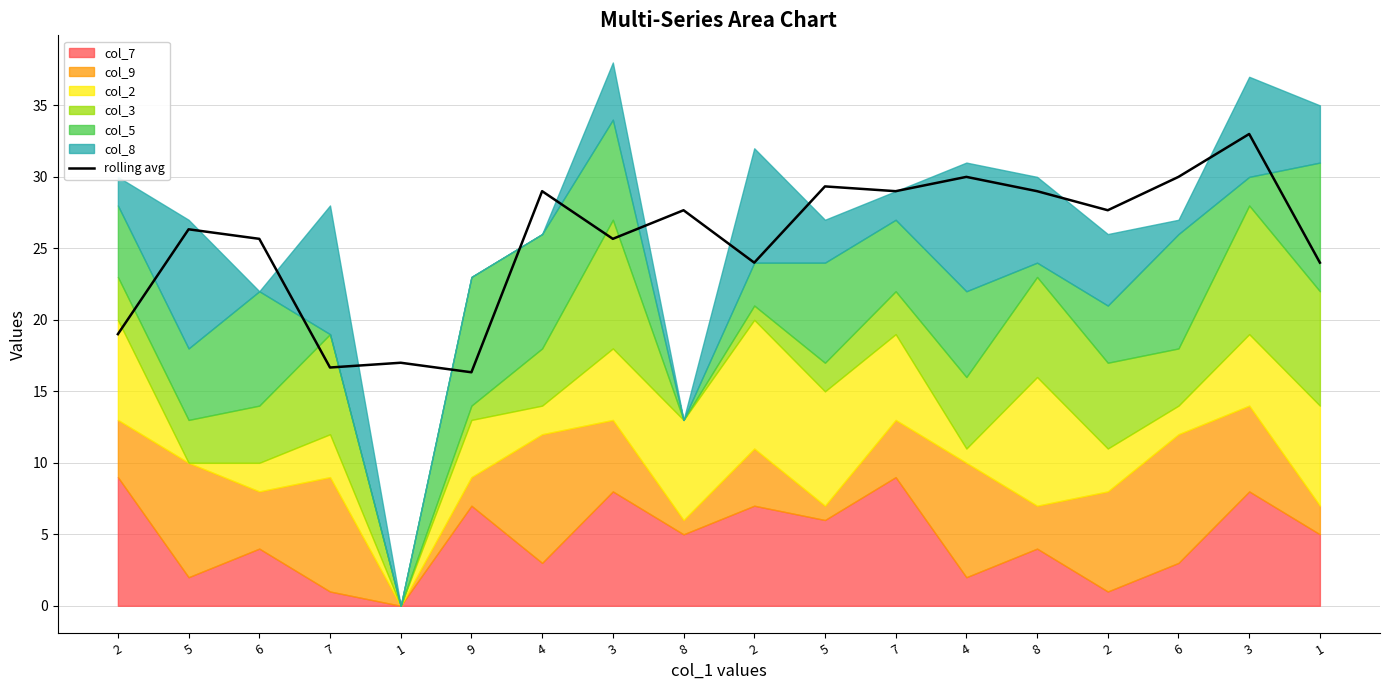

At which category does the data reach its first local valley?

7